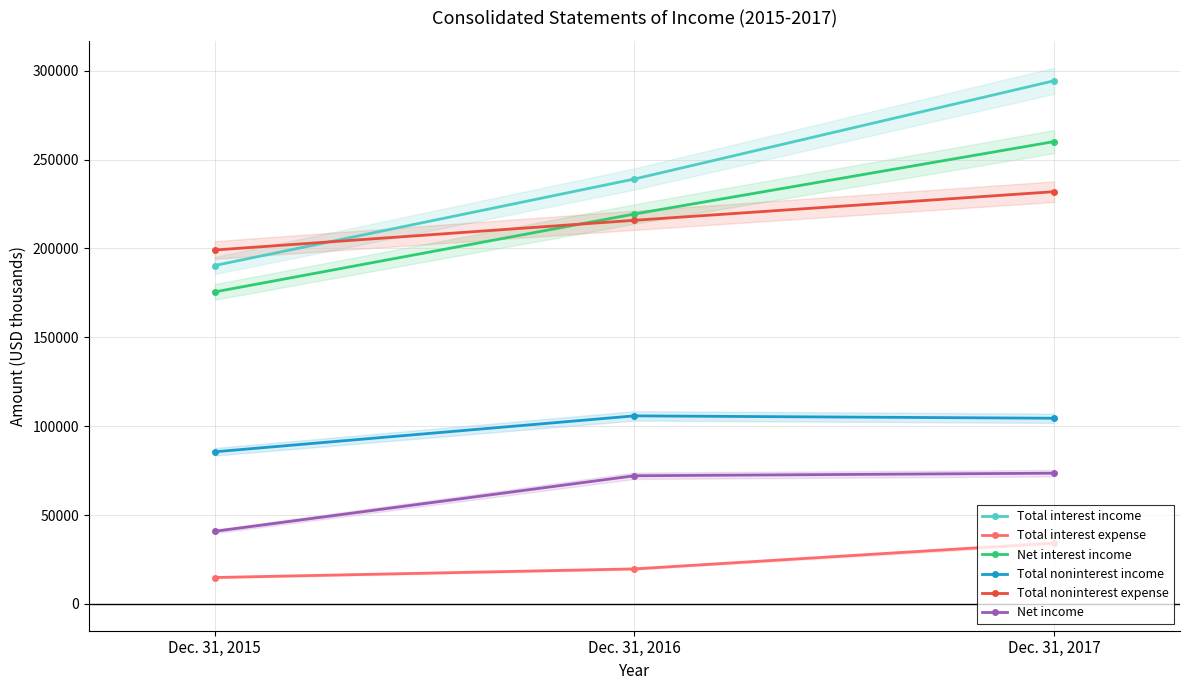

At which label does Total noninterest income reach its peak?

Dec. 31, 2016